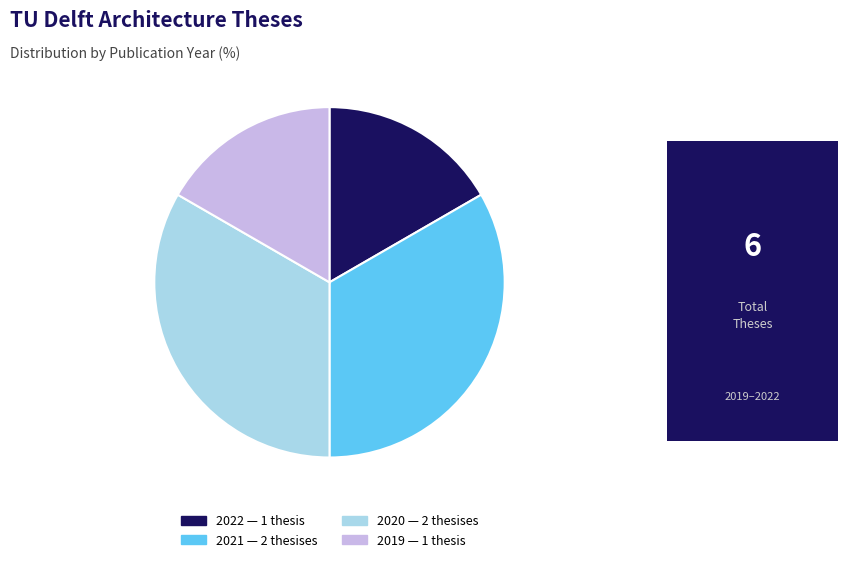

Does any single category account for the majority?

No